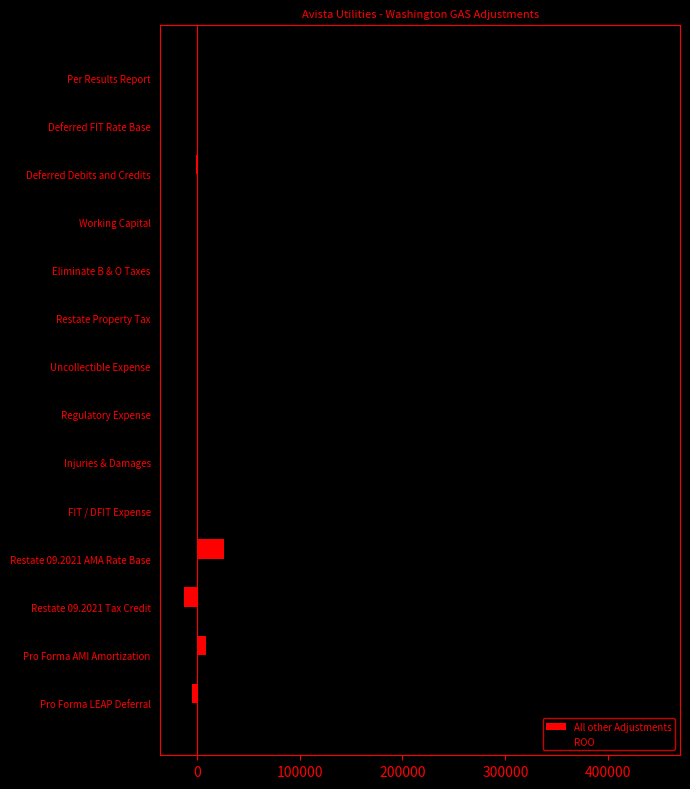

What are all the series names shown in the legend?

All other Adjustments, ROO